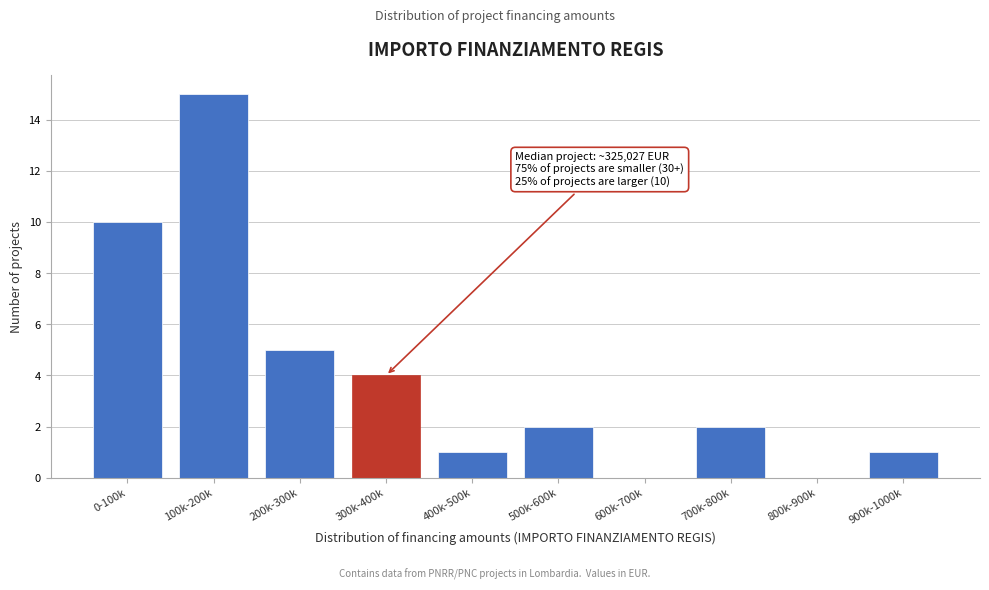

Reading left to right, extract all data points from this chart.

0-100k=10	100k-200k=15	200k-300k=5	300k-400k=4	400k-500k=1	500k-600k=2	600k-700k=0	700k-800k=2	800k-900k=0	900k-1000k=1